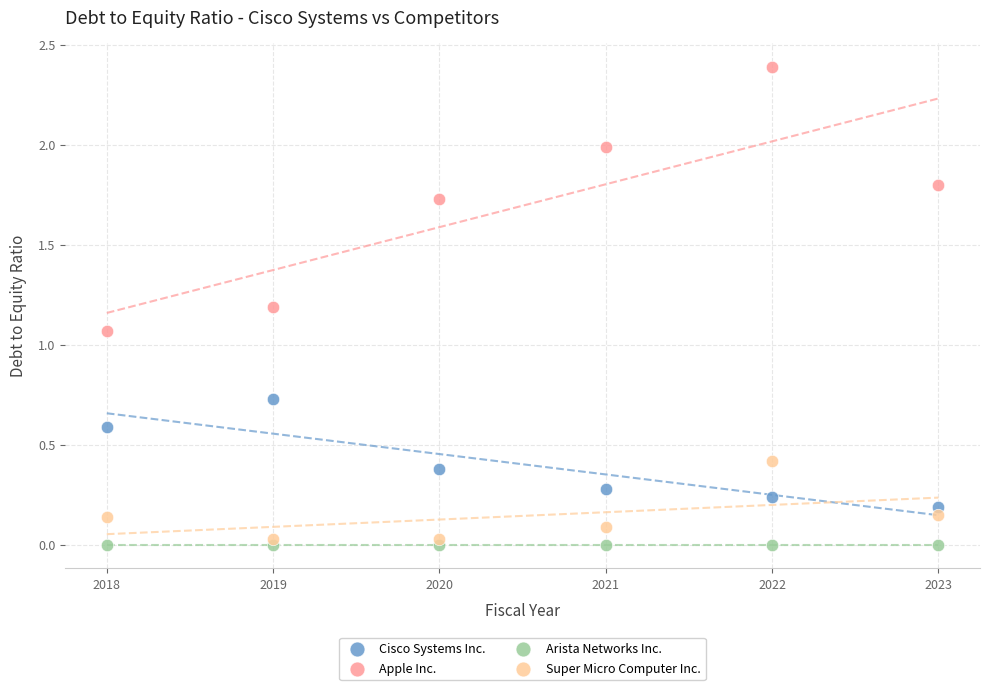

Which series reaches the maximum Y coordinate?

Apple Inc.